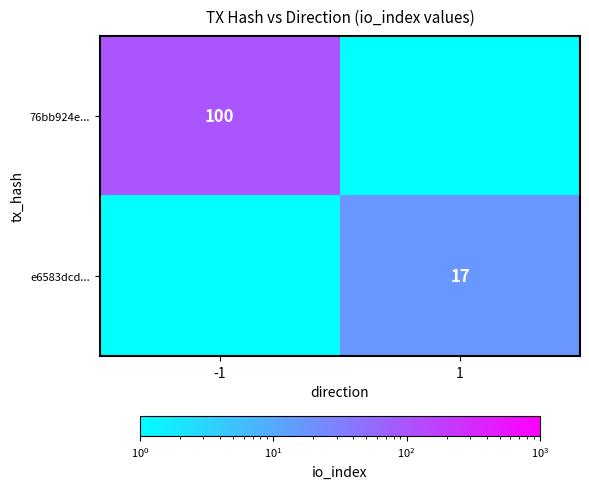

True or false: e6583dcd... has a value of 17.0 at 1.

True